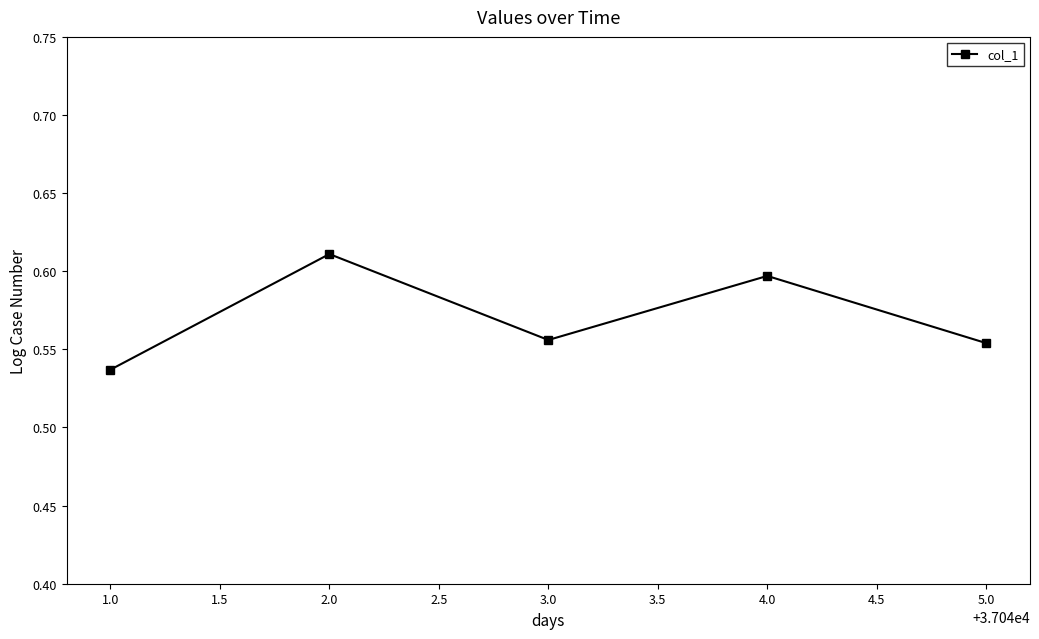

What is the label of the 5th point from the left?

5.0